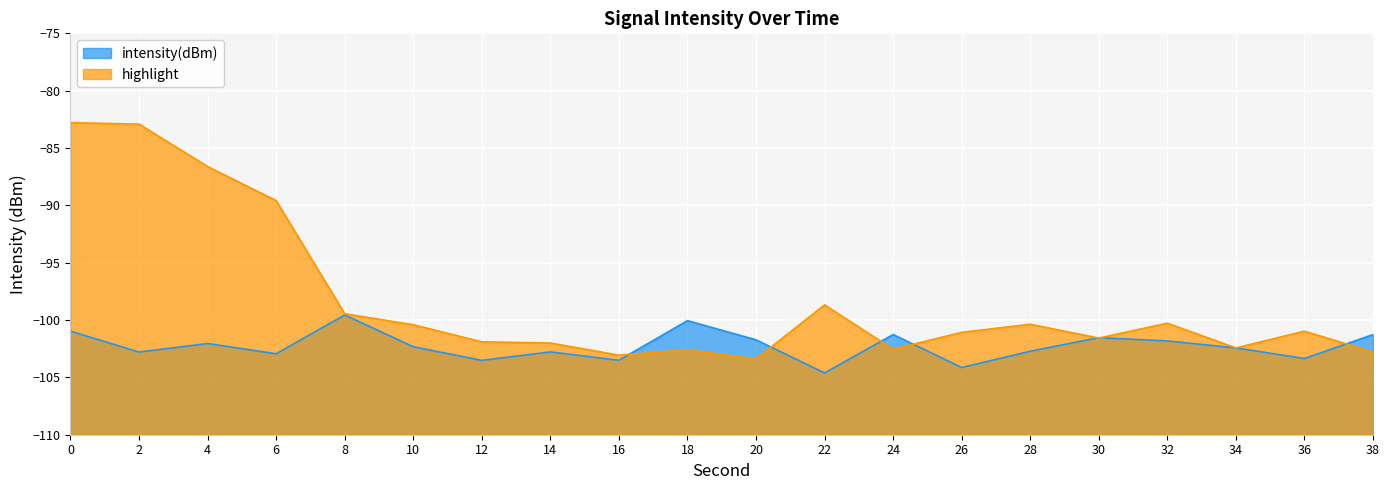

Which category has the highest value in the intensity(dBm) series?

8